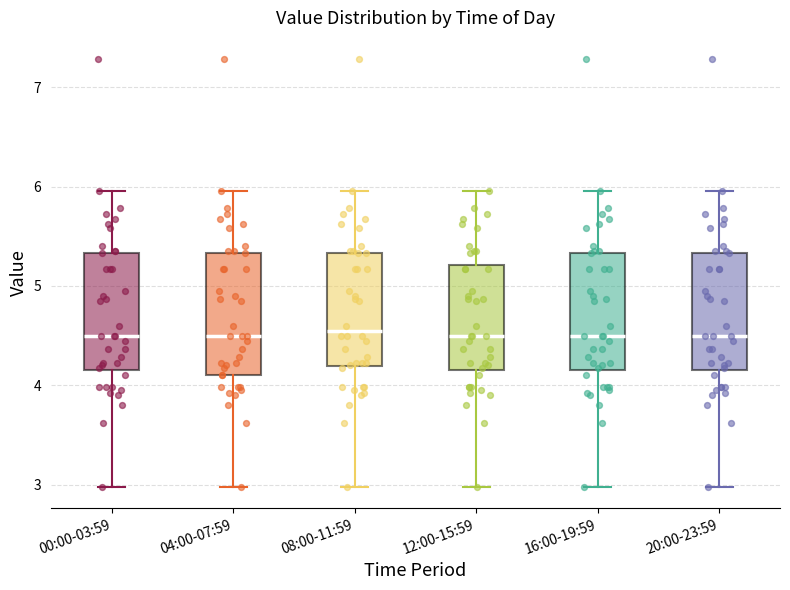

Where does the lower whisker of the box for 04:00-07:59 end on the y-axis? The values are not printed on the chart, so give them approximately, as read against the axis.

3.0